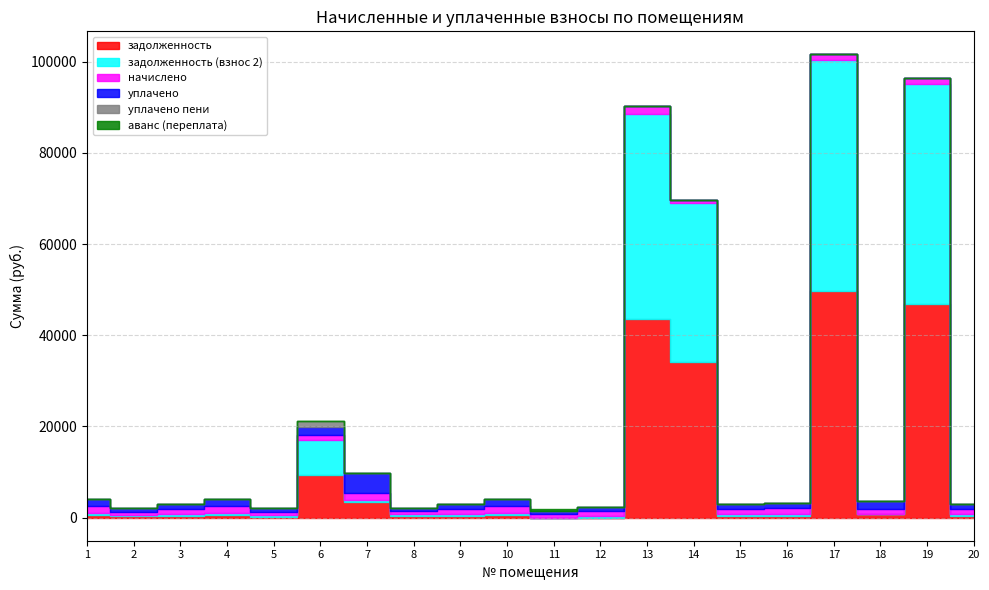

The начислено series shows 541.0 at 14. True or false?

False